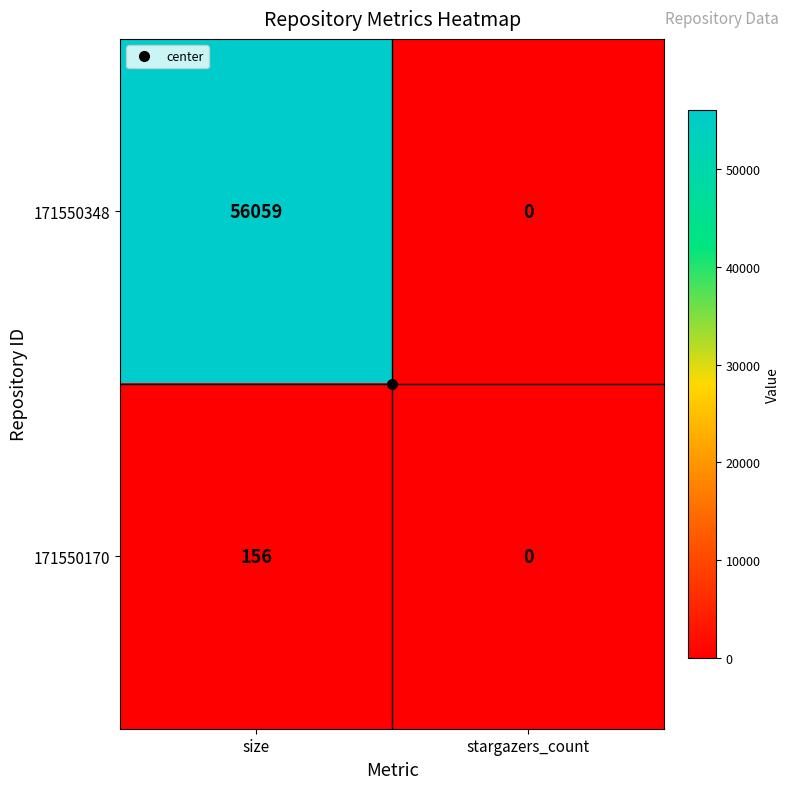

The value of 171550170 at stargazers_count is 0. True or false?

True